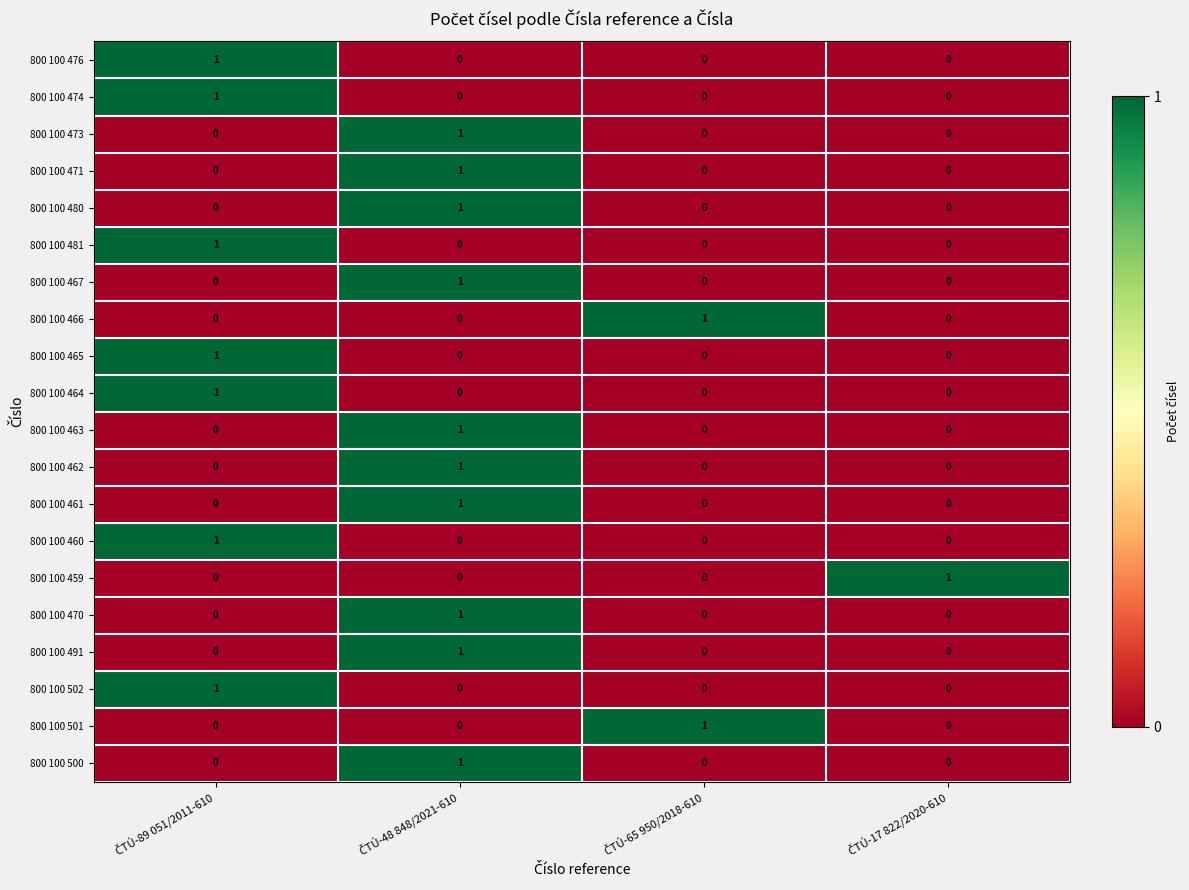

At how many categories does at least one series exceed 0?

4